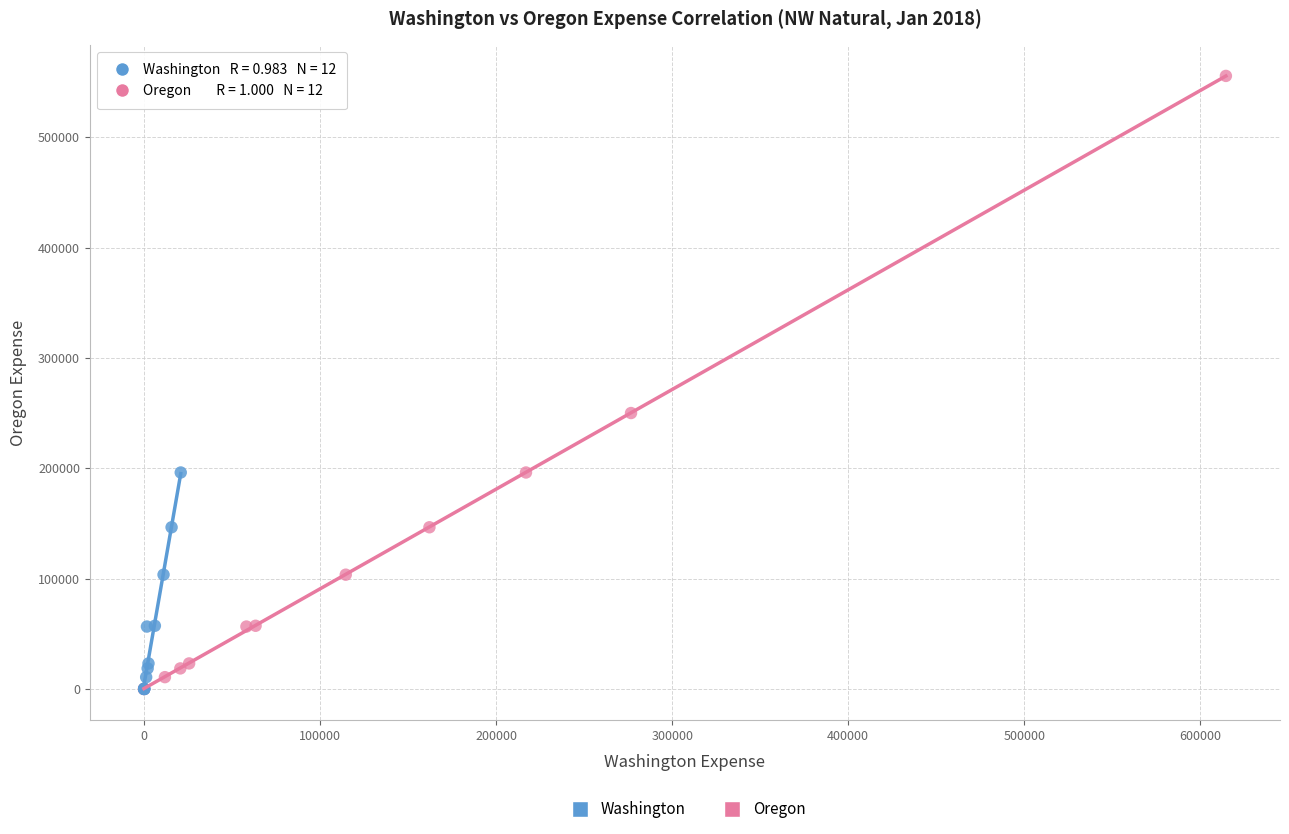

Which series has the largest Y range (max minus min)?

Oregon